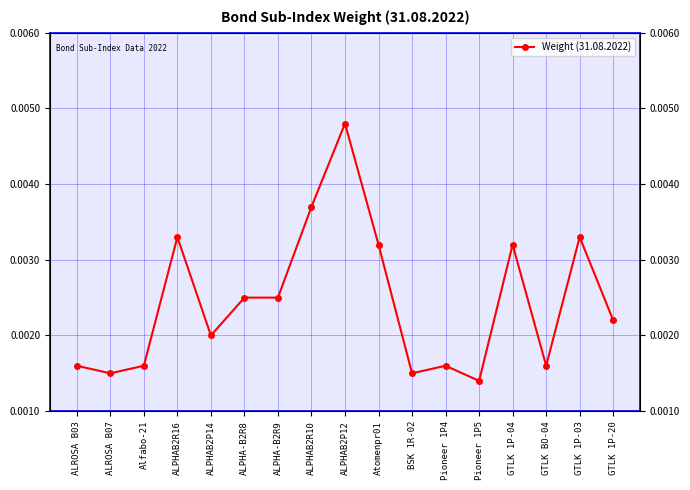

How many values are between 0 and 1?

17